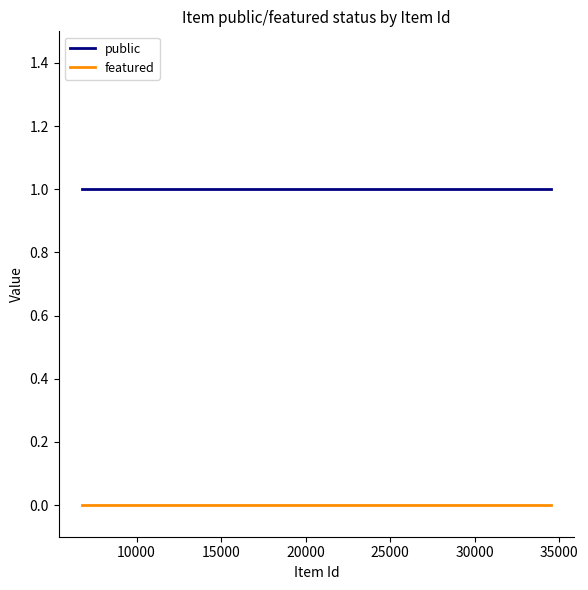

List the series in order of their peak value, lowest first.

featured, public